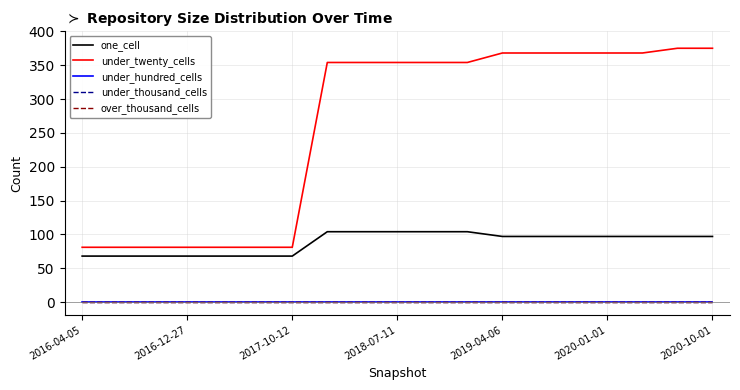

Does the chart have visible grid lines?

Yes